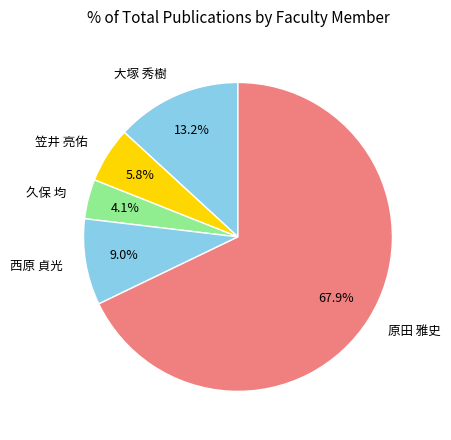

Which slice represents more than half of the pie?

原田 雅史